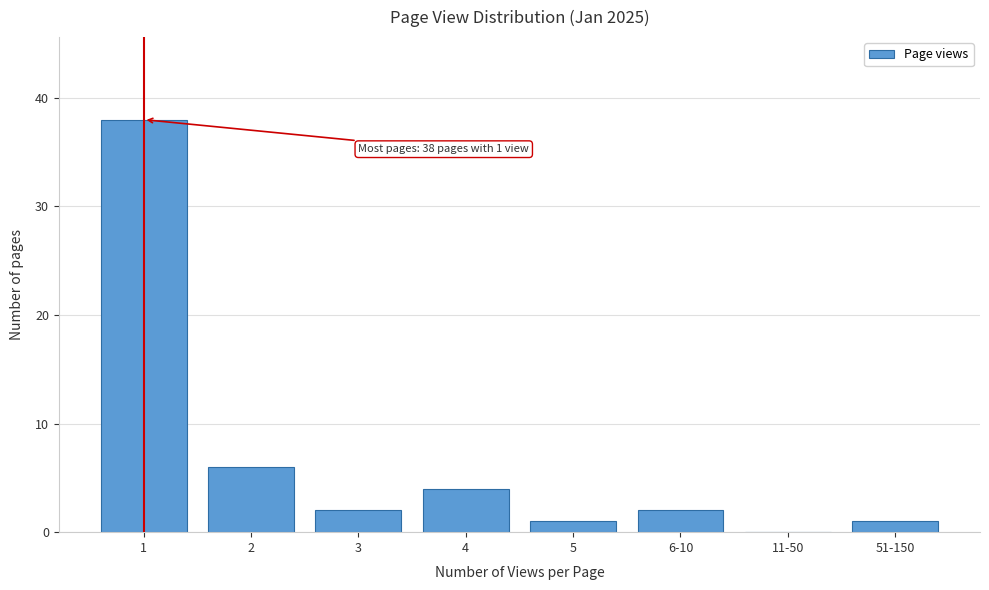

Reading left to right, what are all the values shown in this chart?

1=38	2=6	3=2	4=4	5=1	6-10=2	11-50=0	51-150=1